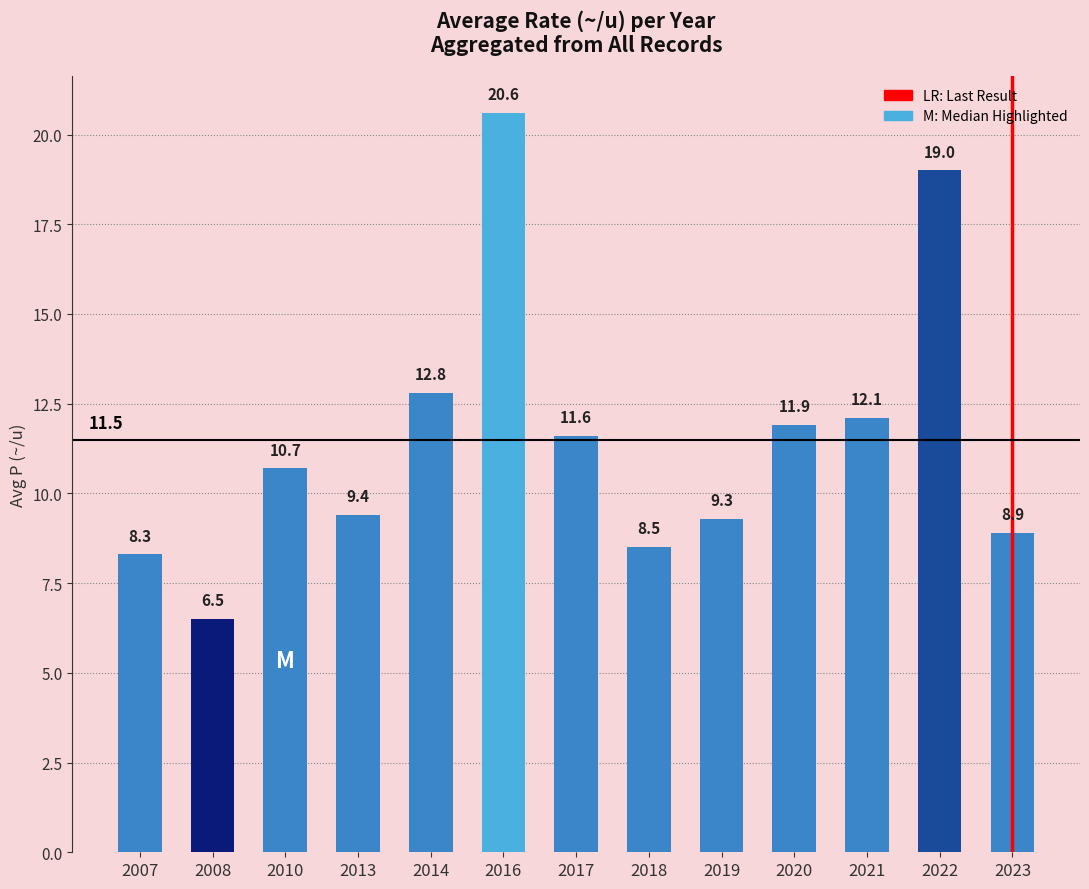

What is the value of the 6th bar from the left?

20.6